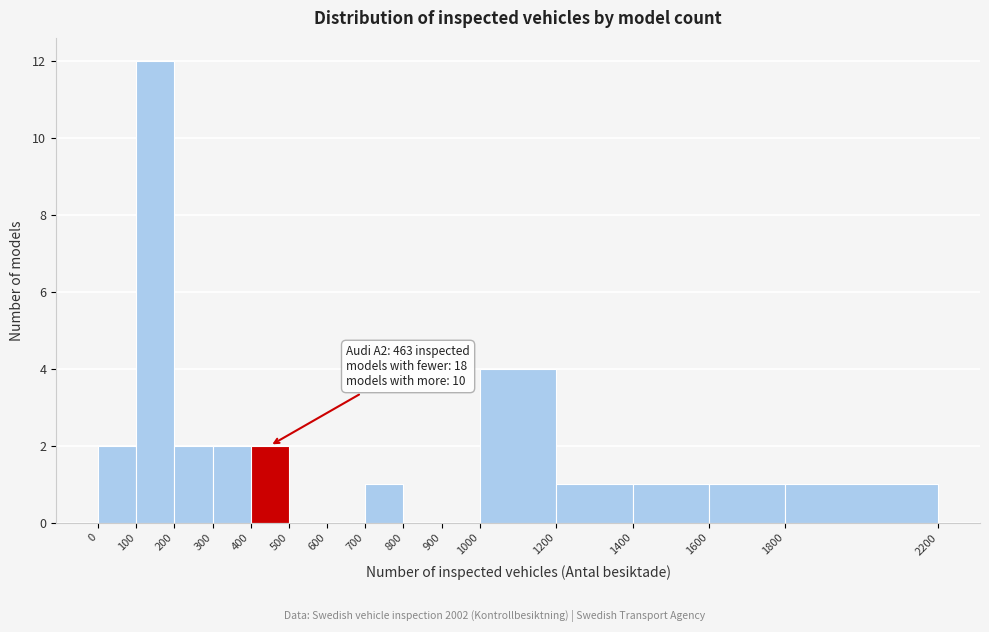

Which range on the x-axis has the tallest bar?

100 to 200